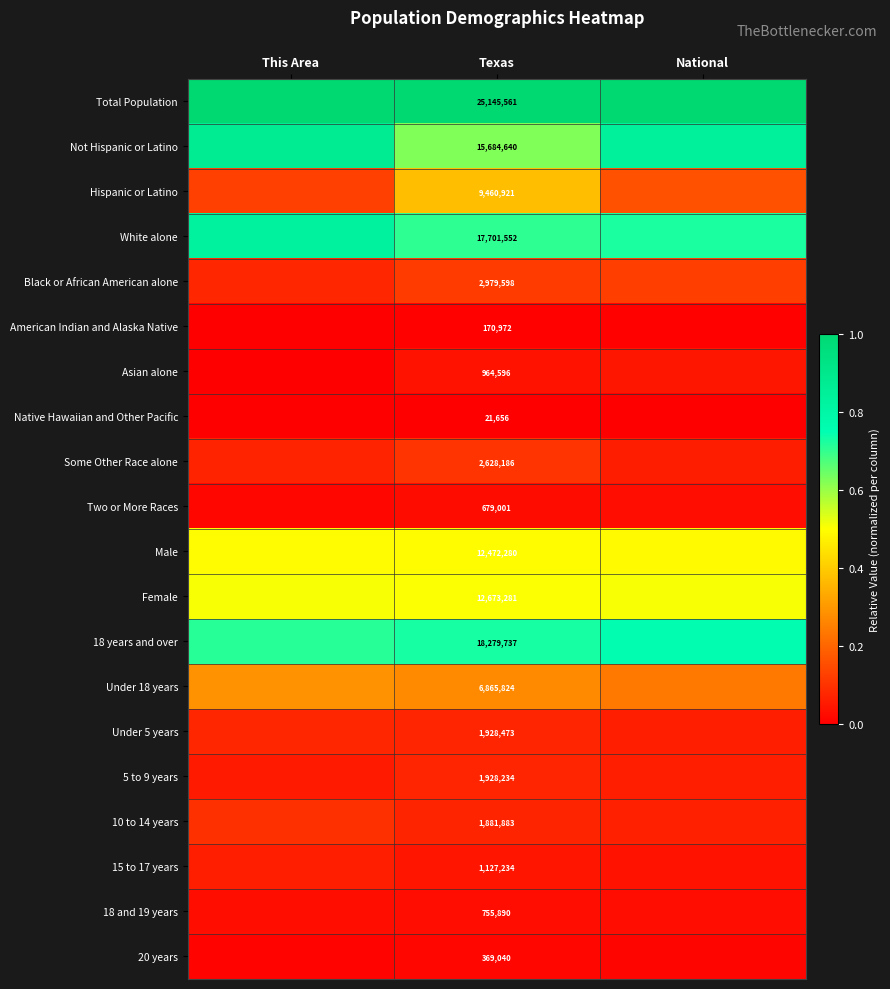

At how many categories does at least one series exceed 0?

3